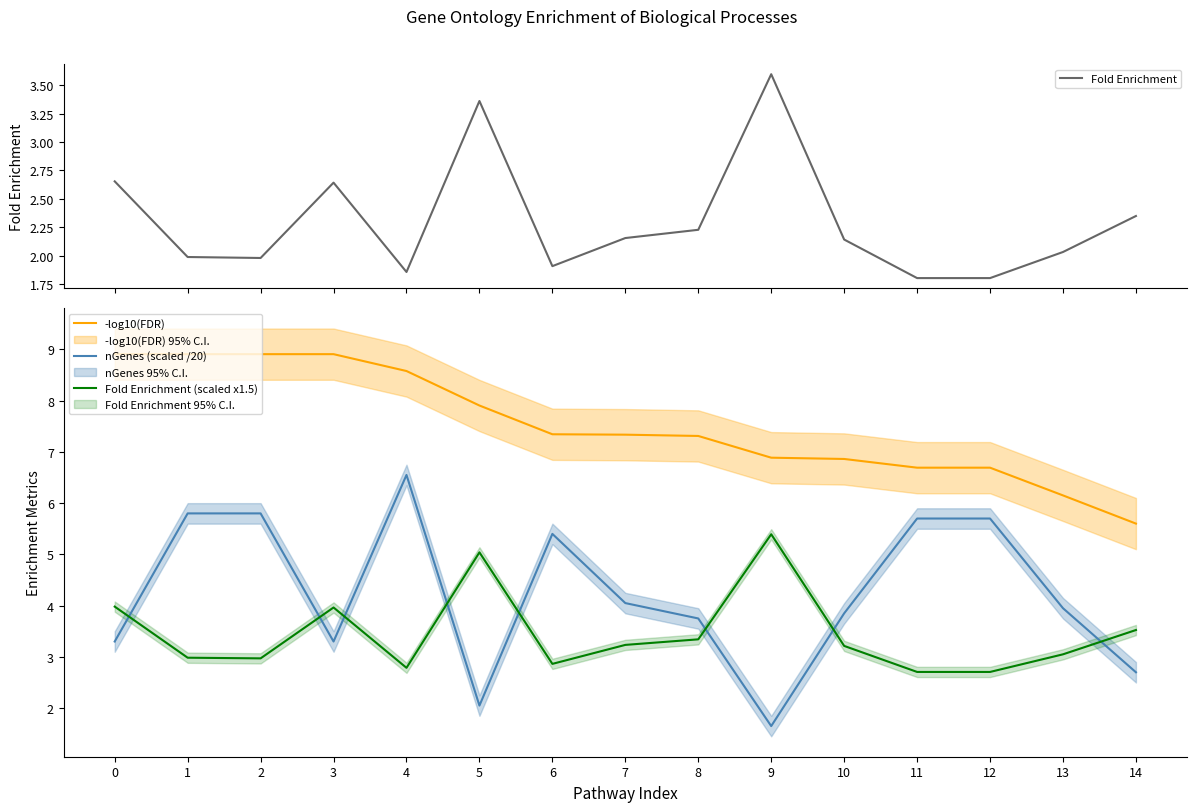

What is the value of the -log10(FDR) point at the 5th from the left?

8.6